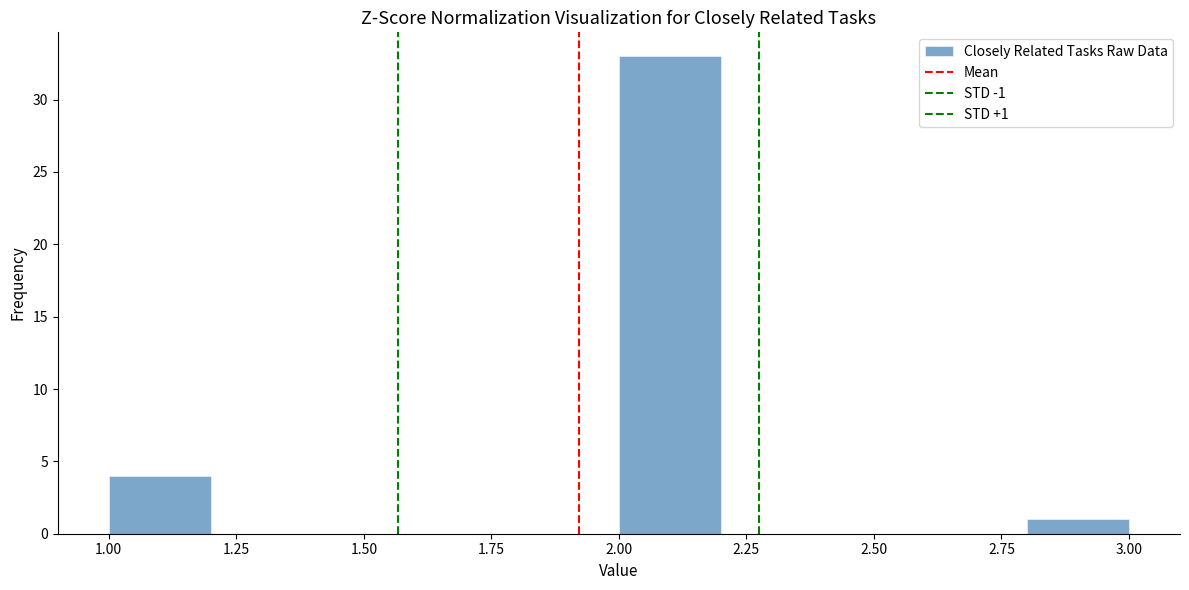

Which range on the x-axis has the tallest bar?

2.0 to 2.2